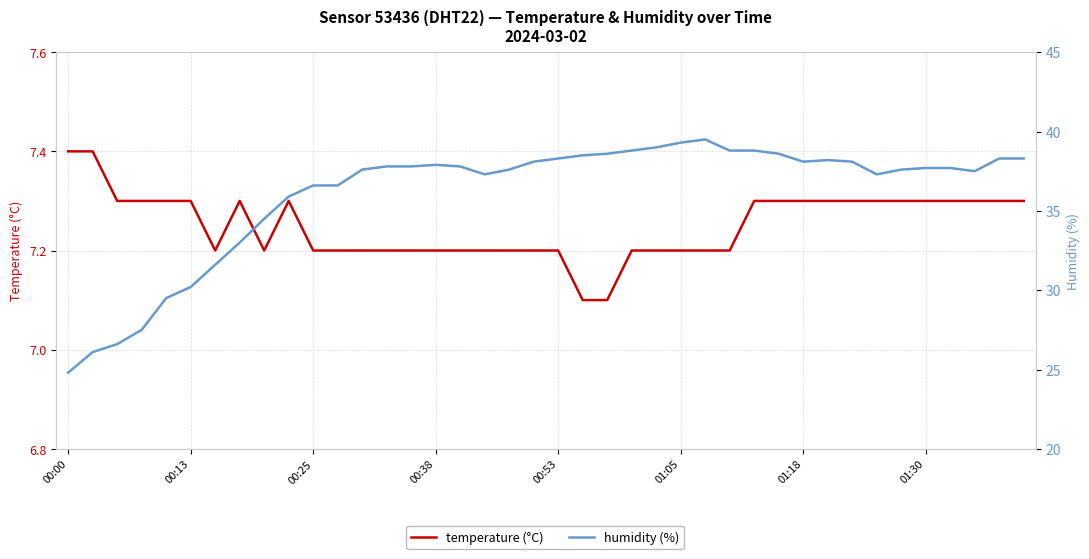

What is the approximate value of temperature (°C) at 28?

7.3